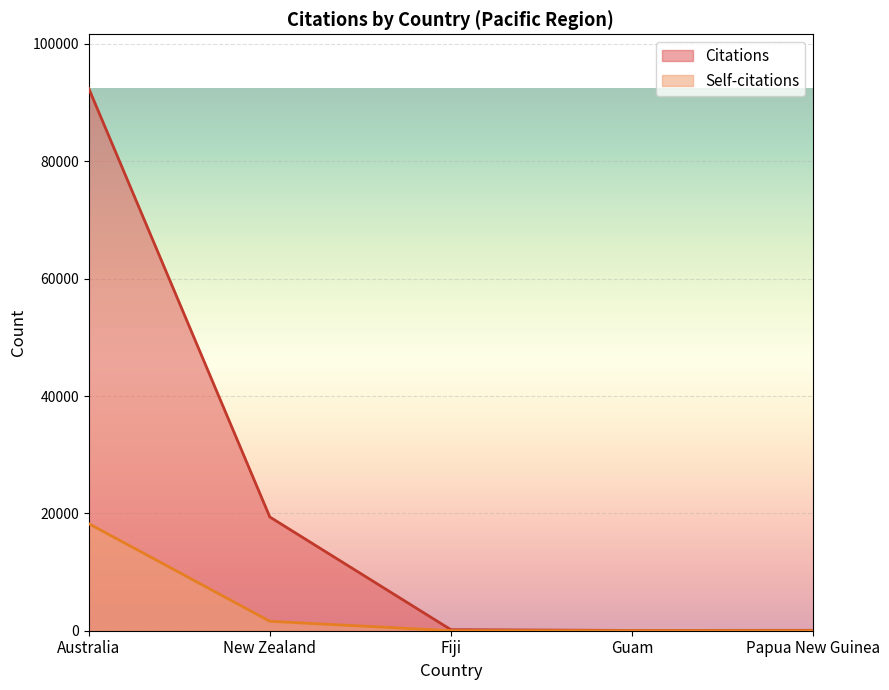

What is the average value of the Citations series?

22419